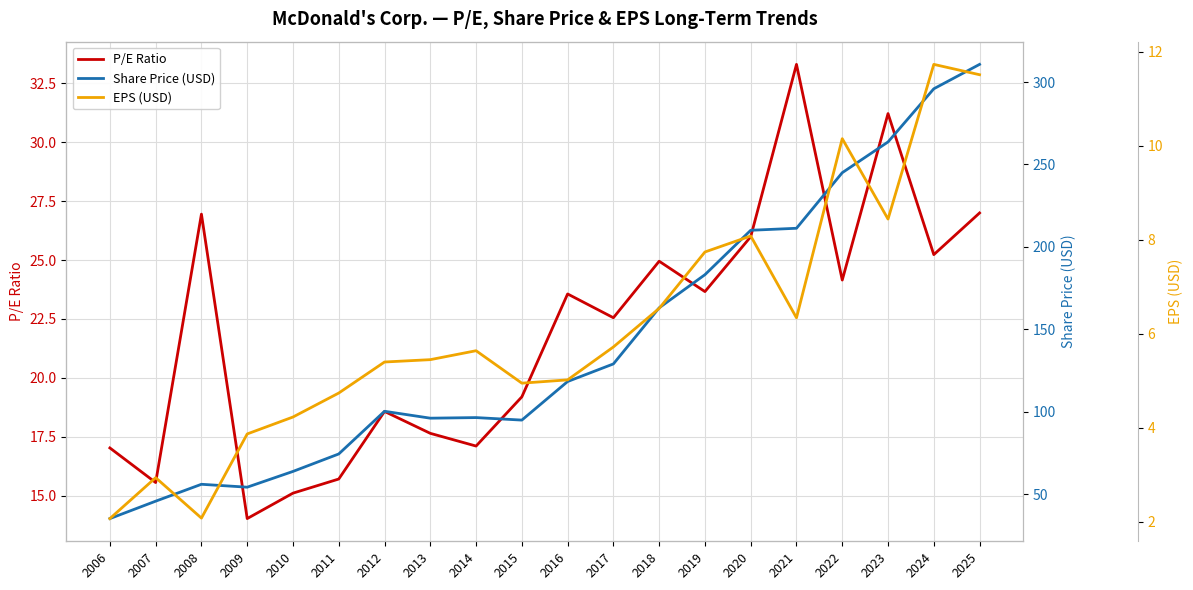

The value of Share Price (USD) at 2020 is 311.5. True or false?

False